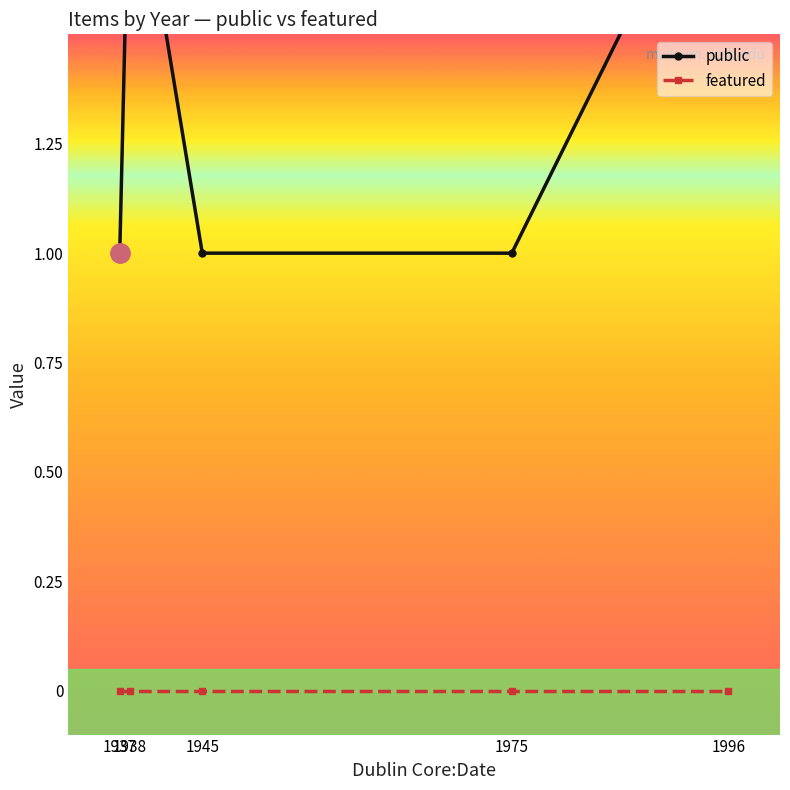

What is the spread (max minus min) of values at 1938?

2